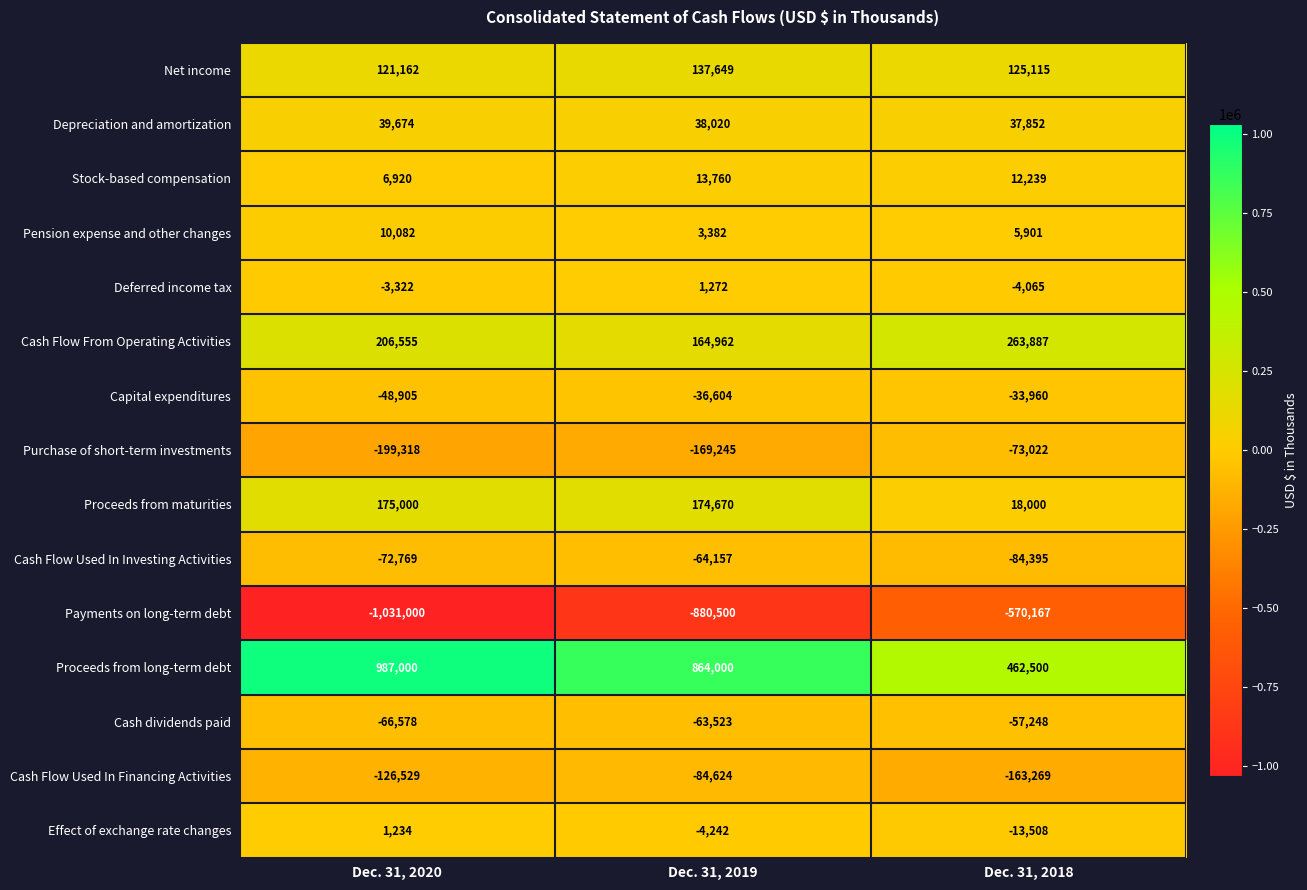

Count the number of categories in the chart.

3